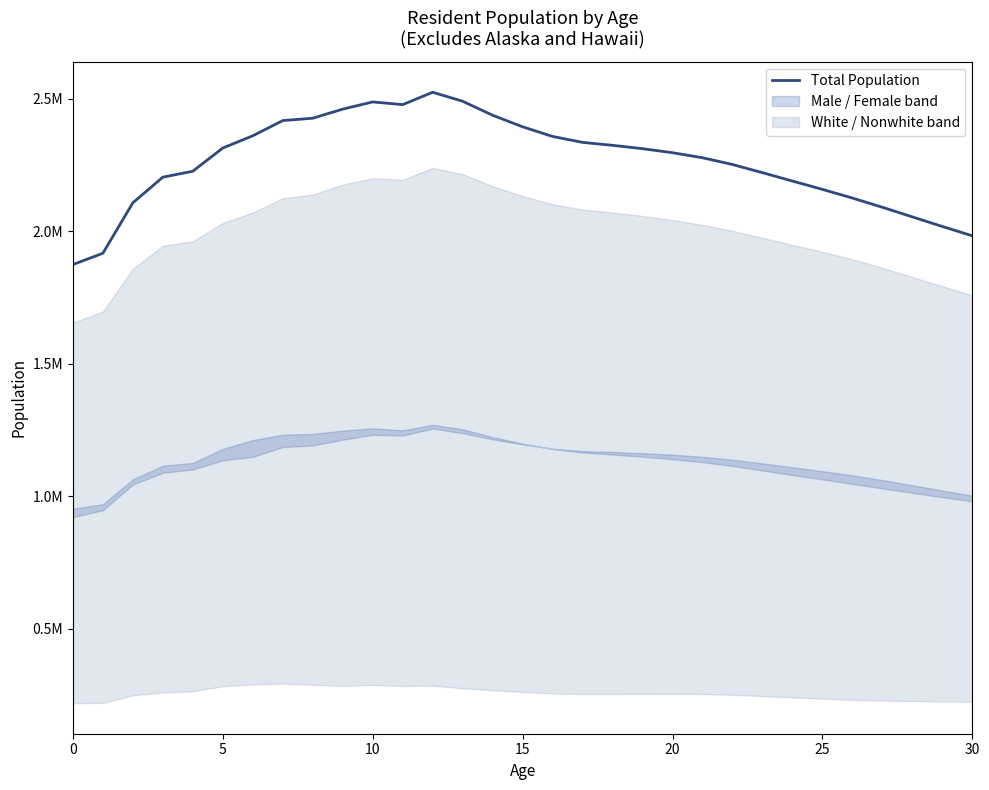

How many data points are less than 2296708?

15